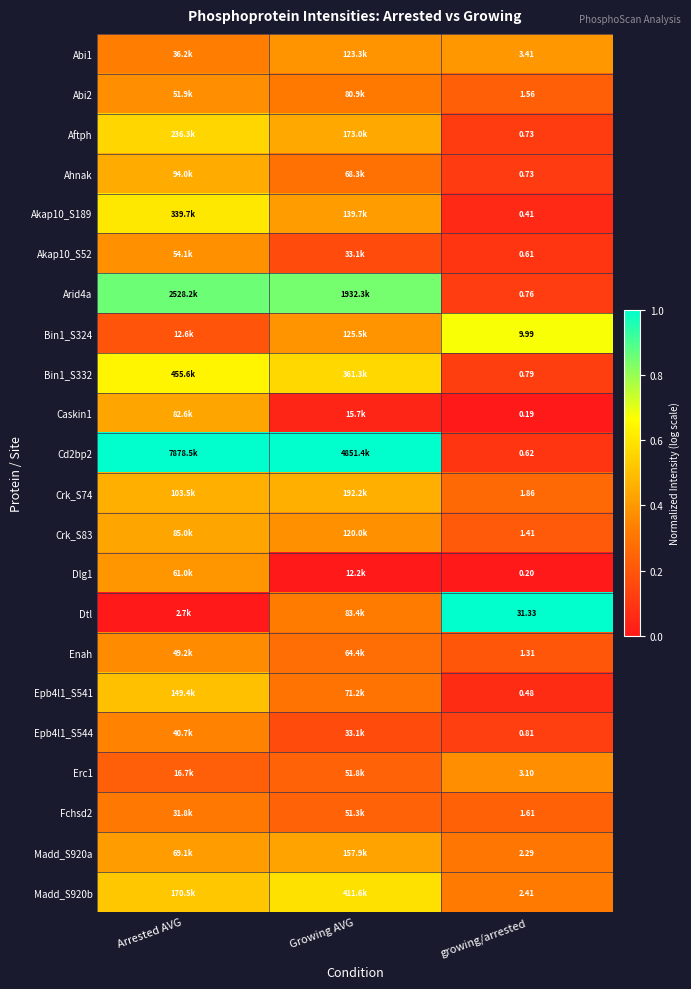

What is the spread (max minus min) of values at growing/arrested?

31.1